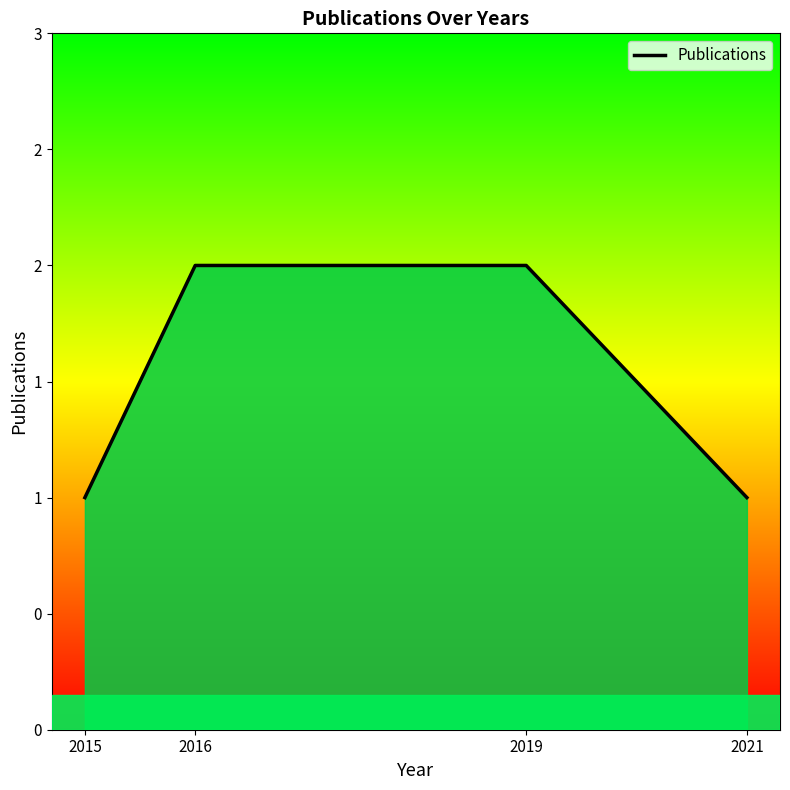

Reading left to right, list all the values displayed in this chart.

1	2	2	1